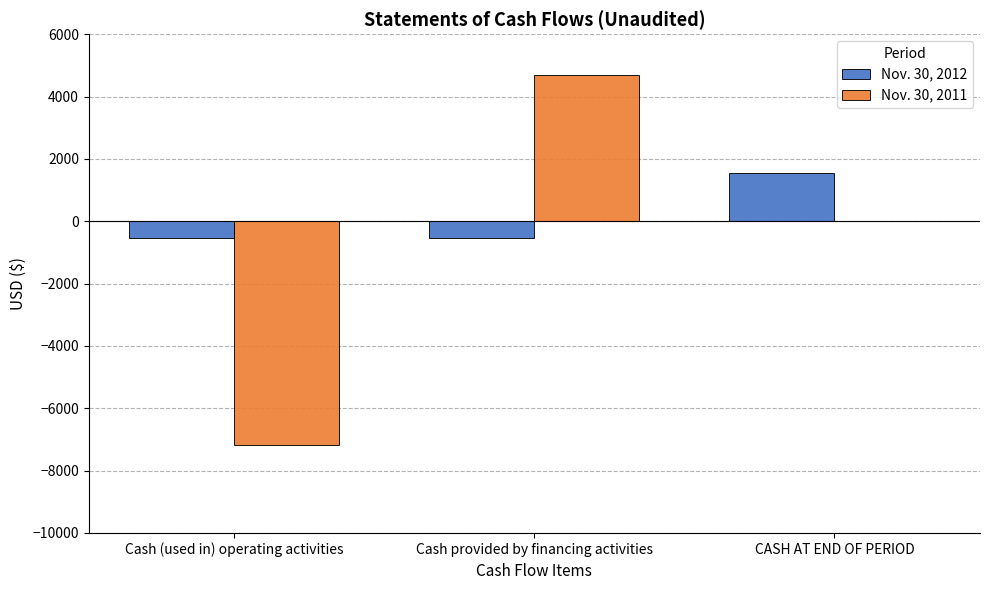

At which category is the sum across all series the highest?

Cash provided by financing activities